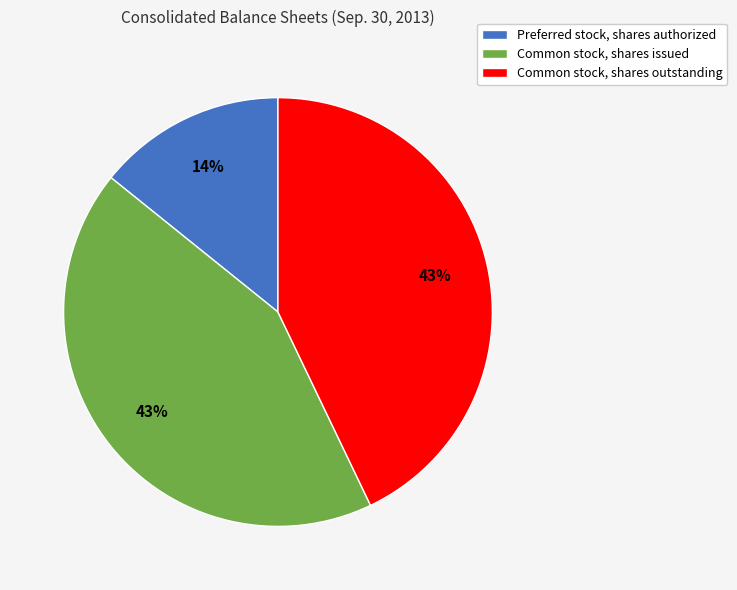

To the nearest percent, what is the combined percentage of Common stock, shares outstanding and Preferred stock, shares authorized?

57%